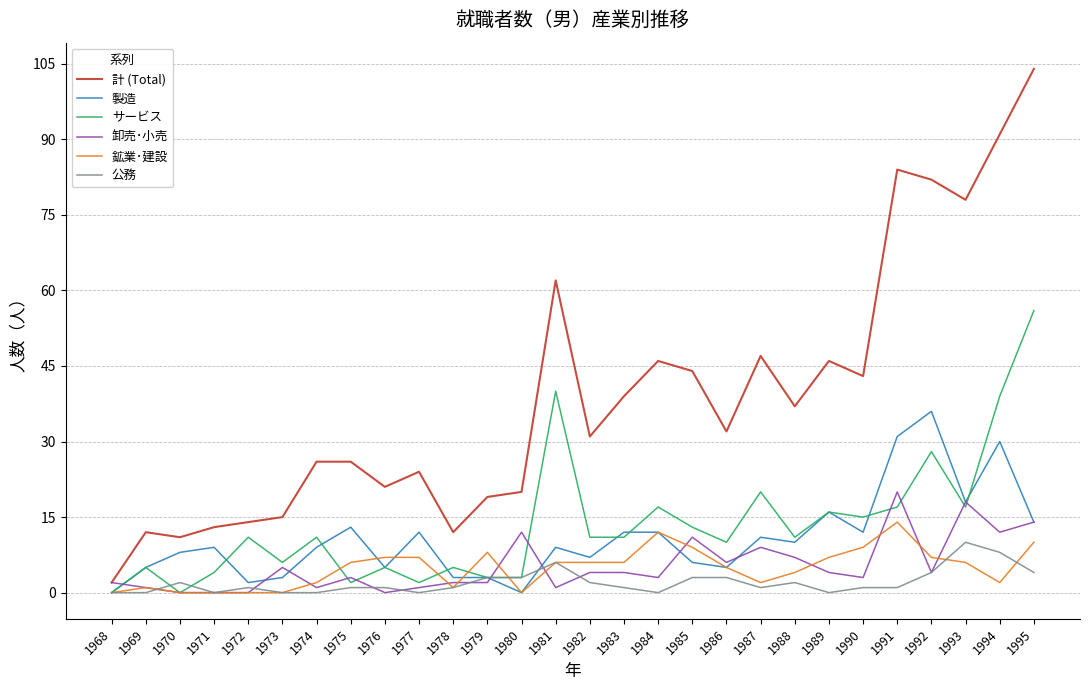

Count the number of categories in the chart.

28